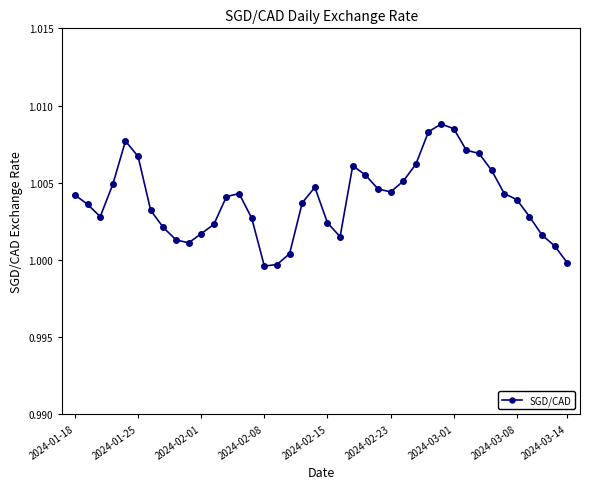

What is the sum of all values?

40.2